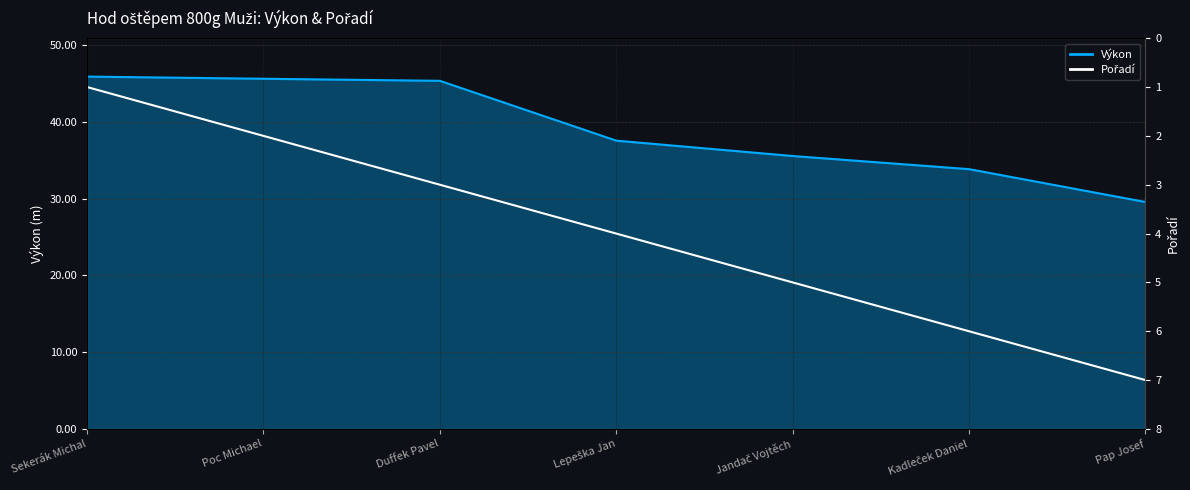

Where does the data first go above 4?

Jandač Vojtěch